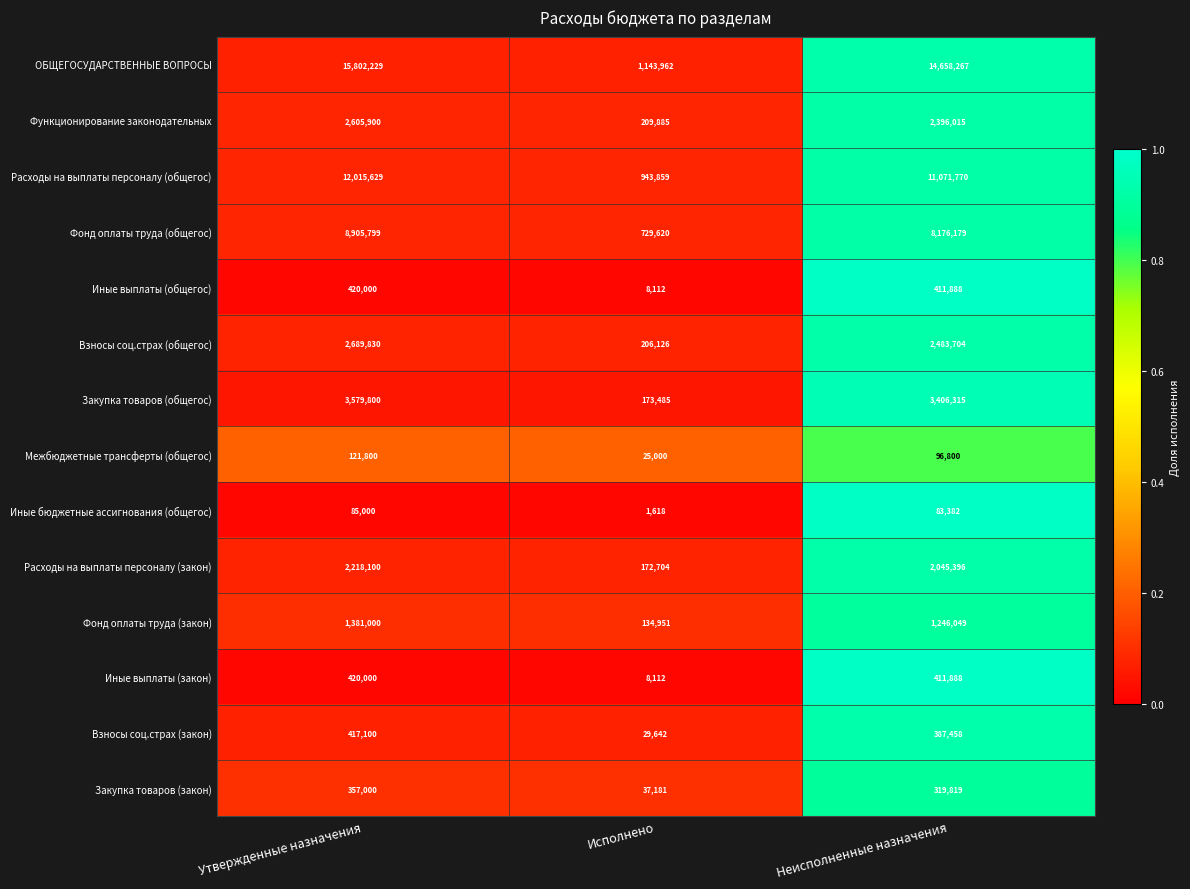

What is the greatest value displayed?

15802229